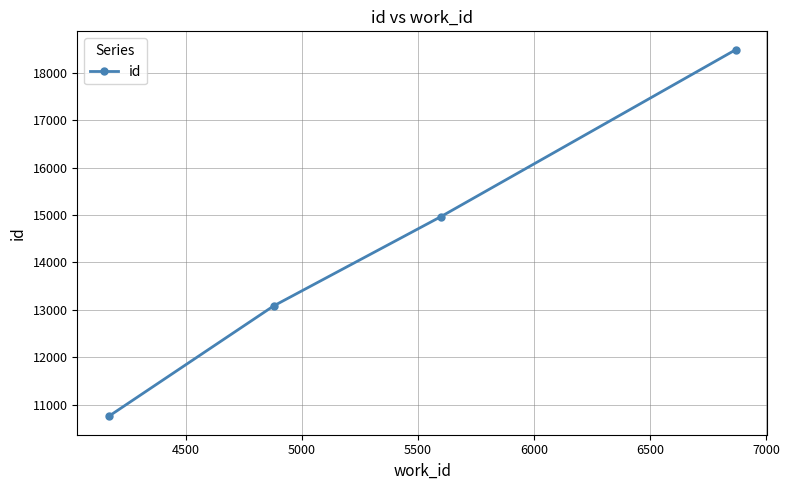

What is the average value?

14322